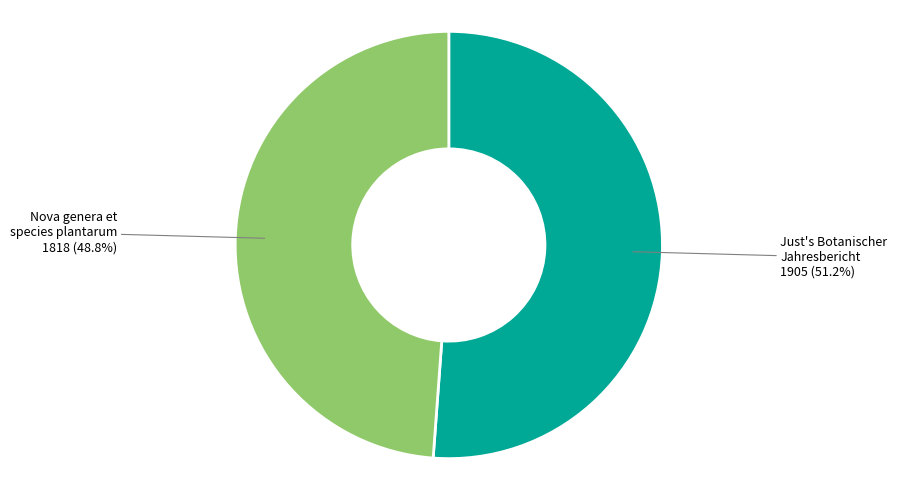

Is there any slice that represents more than half of the pie?

Yes